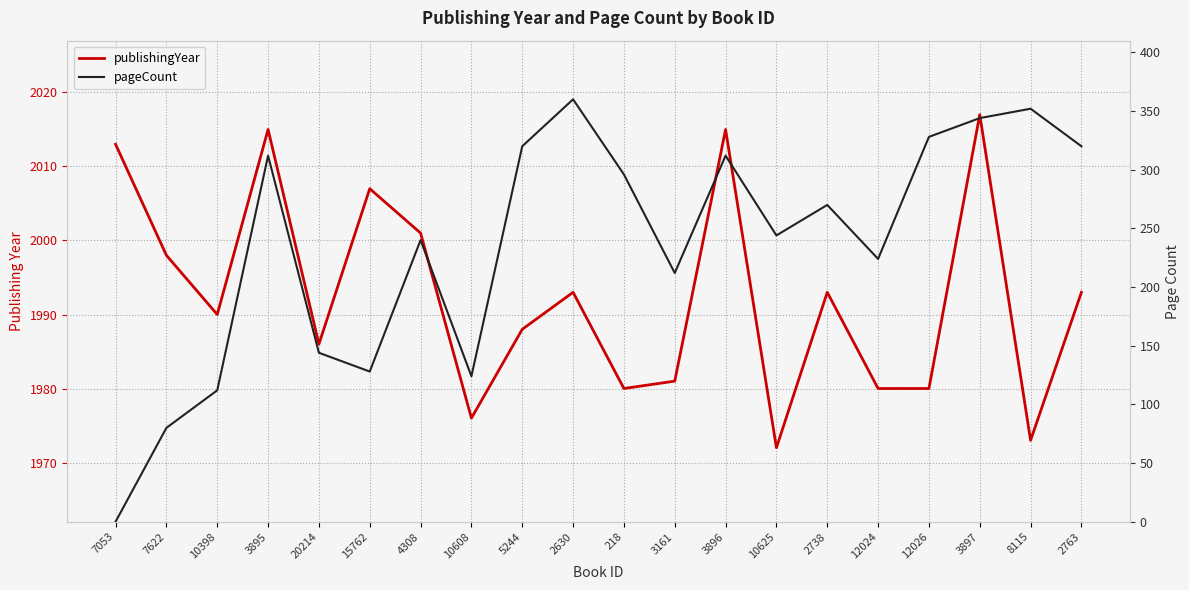

What is the difference between the pageCount values at 3161 and 8115?

140